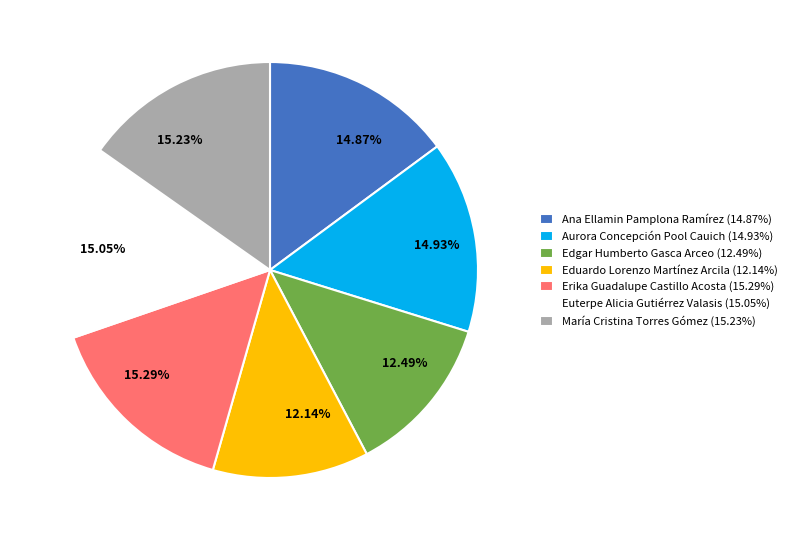

Does any single category account for the majority?

No